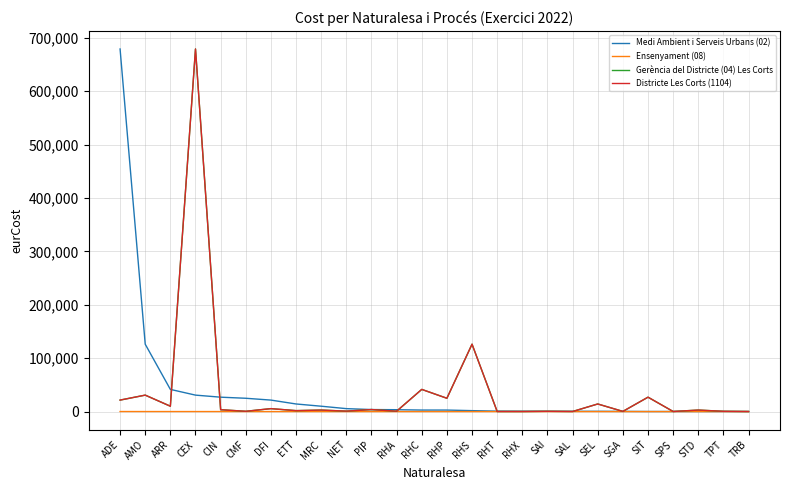

How many interior local valleys does the Gerència del Districte (04) Les Corts series have?

10